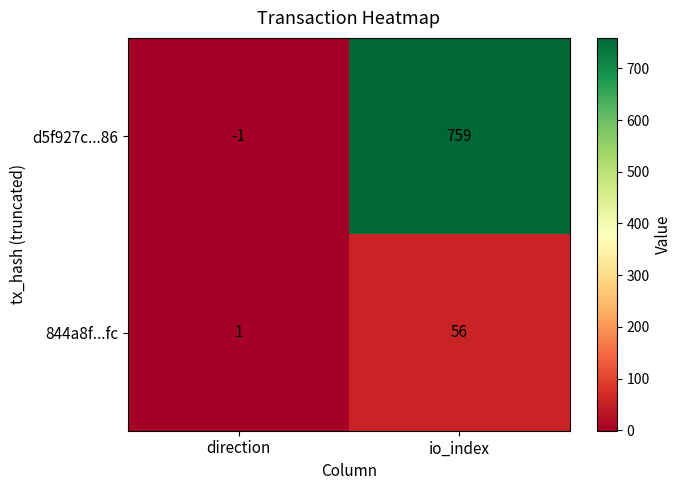

At which category is the sum across all series the highest?

io_index